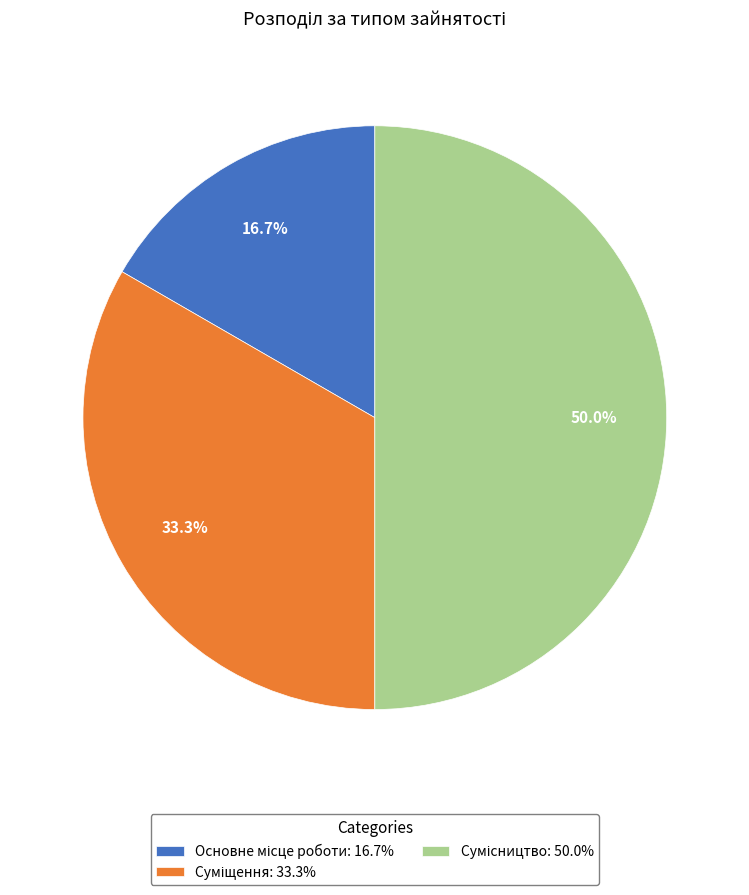

Does Основне місце роботи represent more than half of the total?

No